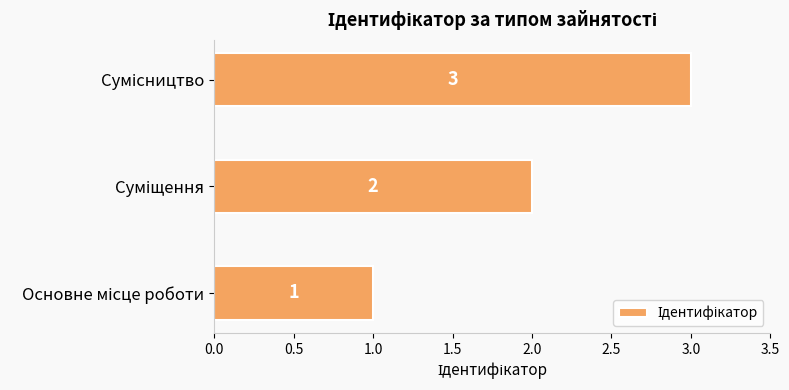

How many categories are shown in the chart?

3